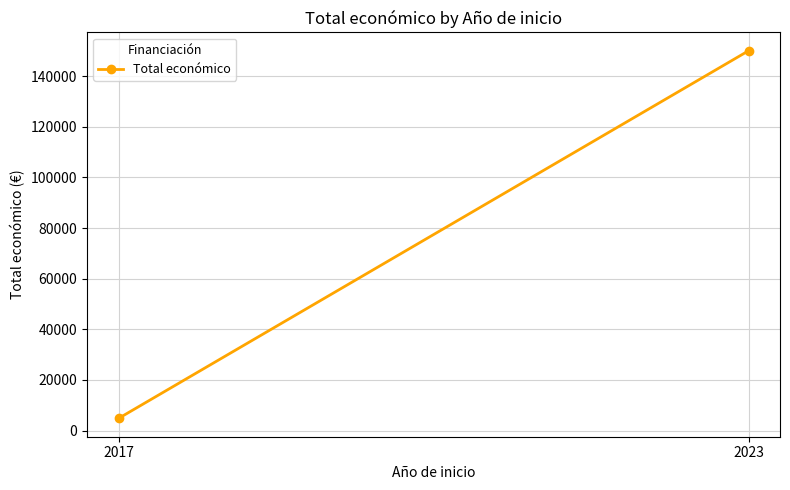

Which category has the highest value across all series?

2023